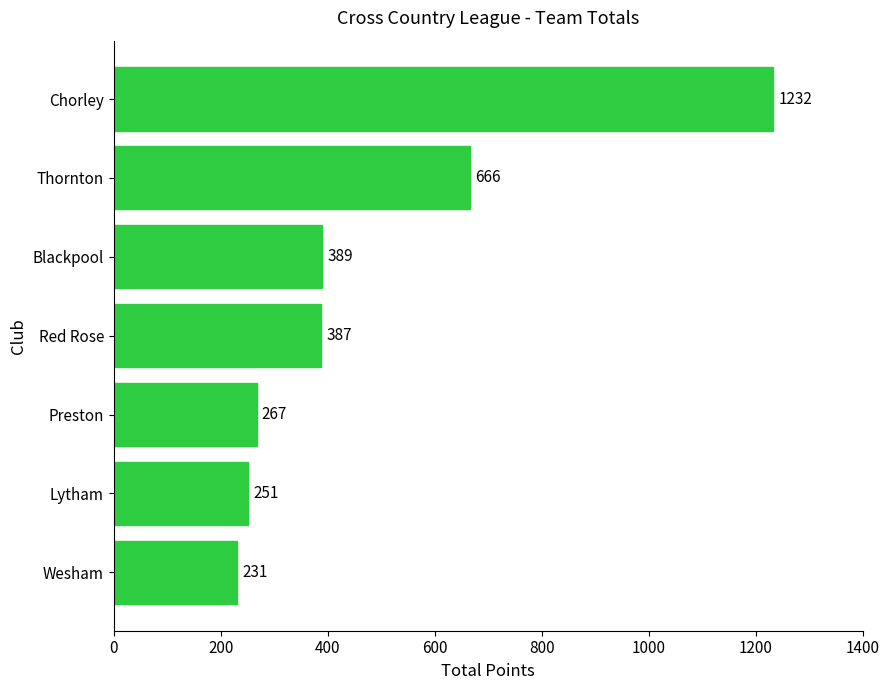

What is the sum of all values?

3423